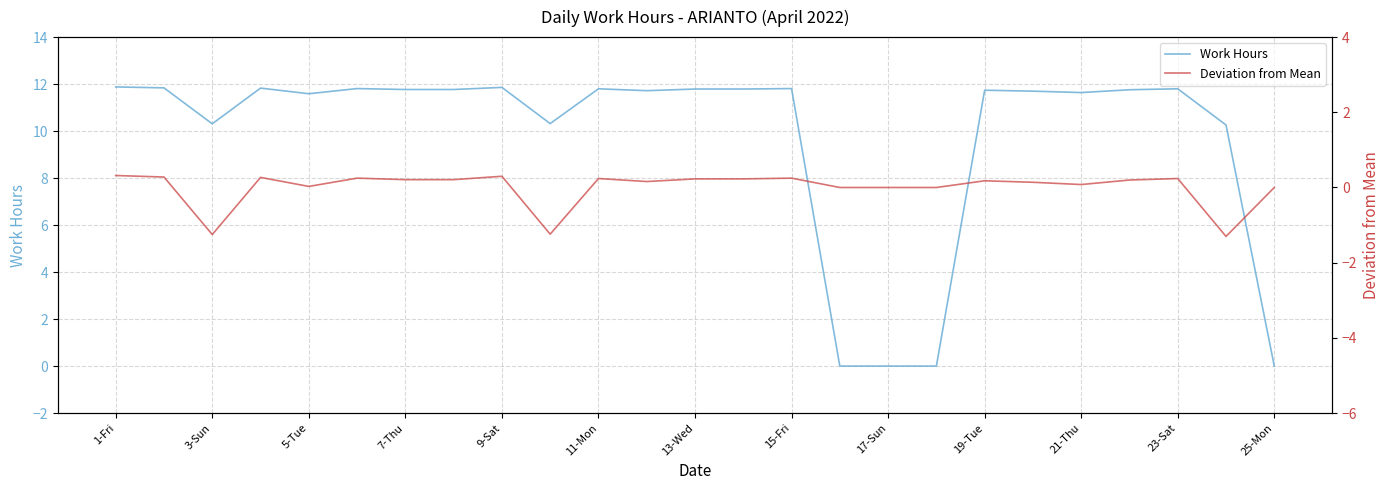

List the series in order of their peak value, lowest first.

Deviation from Mean, Work Hours